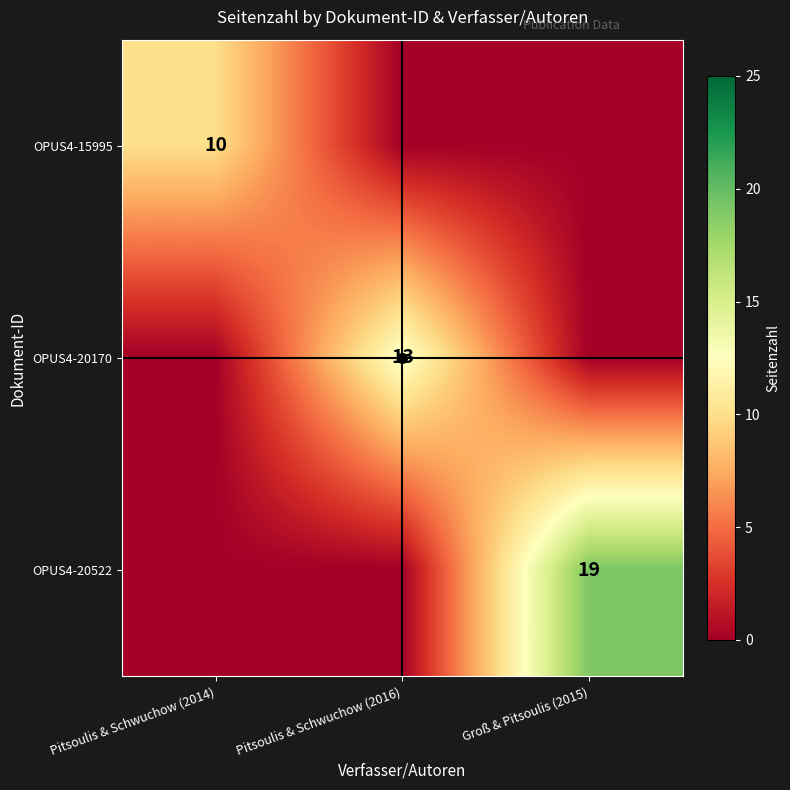

Rank the categories by OPUS4-15995 value from lowest to highest.

Pitsoulis & Schwuchow (2014), Pitsoulis & Schwuchow (2016), Groß & Pitsoulis (2015)